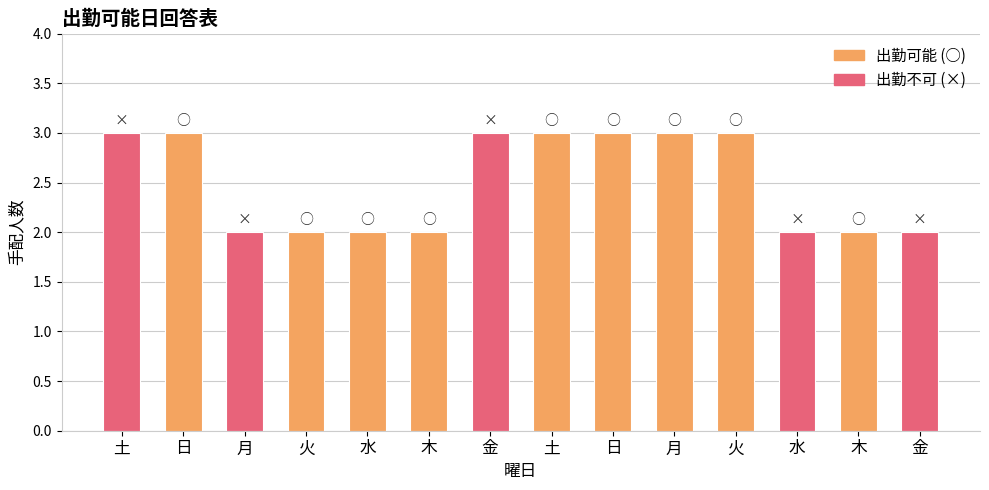

The value at 月 is 2. True or false?

True